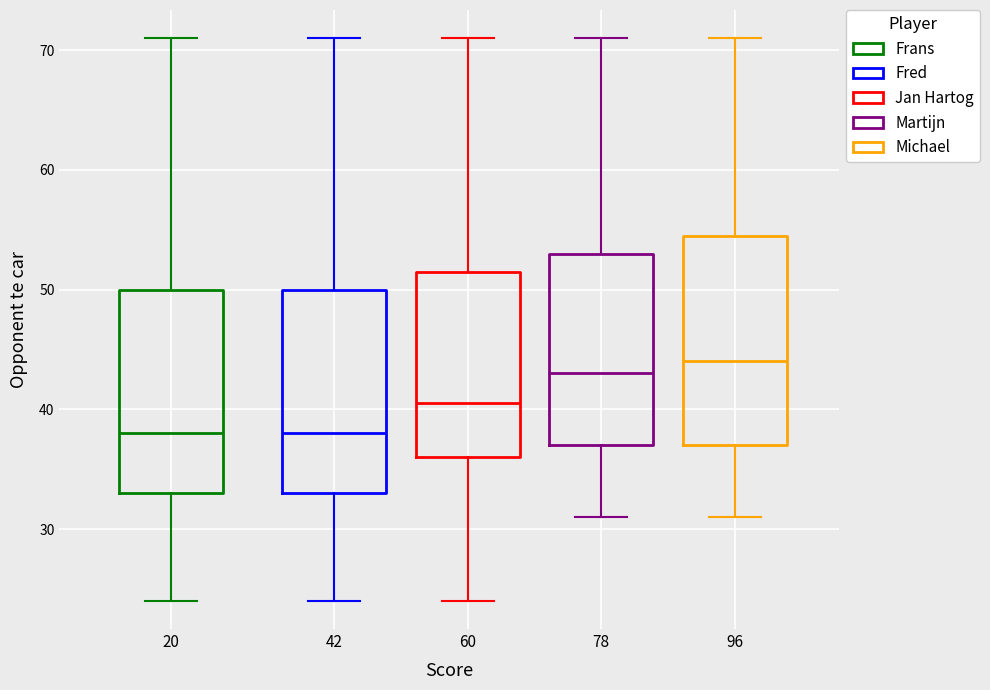

Where does the upper whisker of the box at x = 20 end on the y-axis? The values are not printed on the chart, so give them approximately, as read against the axis.

71